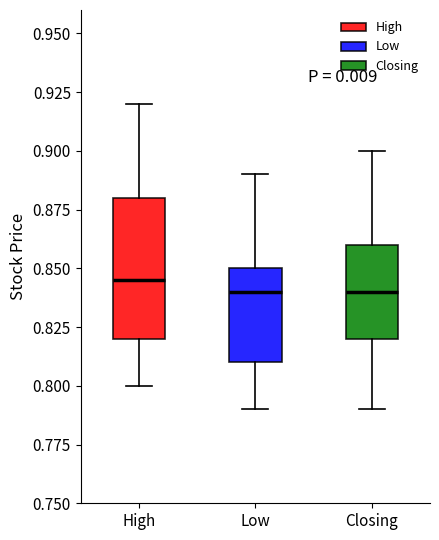

Where is the upper edge of the box for Low on the y-axis? The values are not printed on the chart, so give them approximately, as read against the axis.

0.850